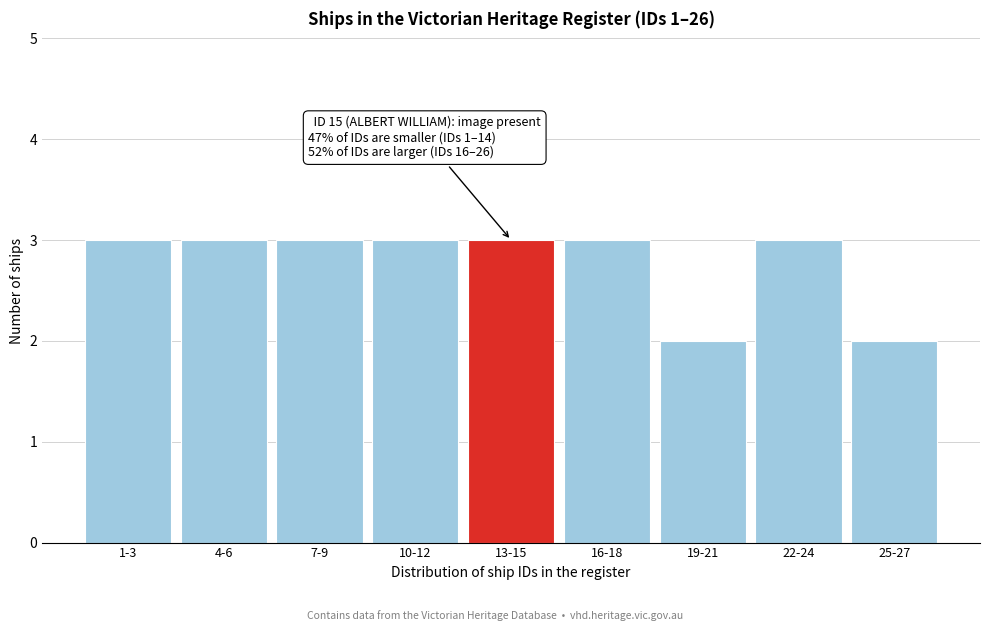

Reading left to right, list all the values displayed in this chart.

1-3=3	4-6=3	7-9=3	10-12=3	13-15=3	16-18=3	19-21=2	22-24=3	25-27=2